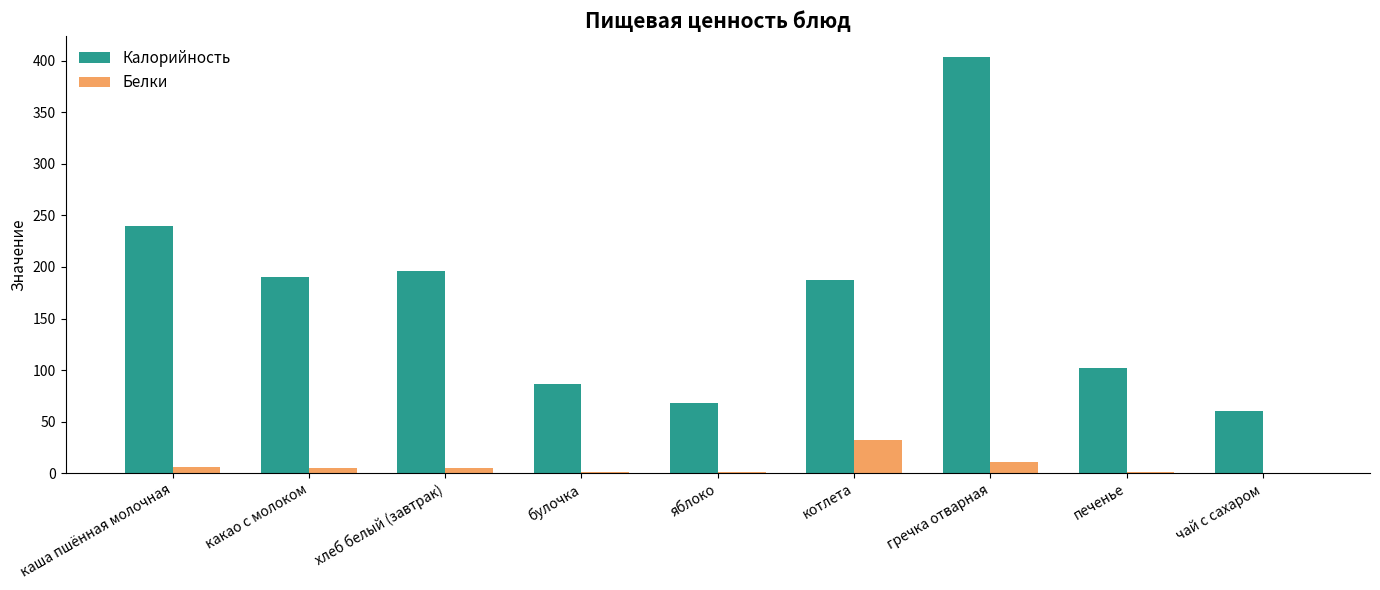

The value of Белки at яблоко is 0.6. True or false?

True